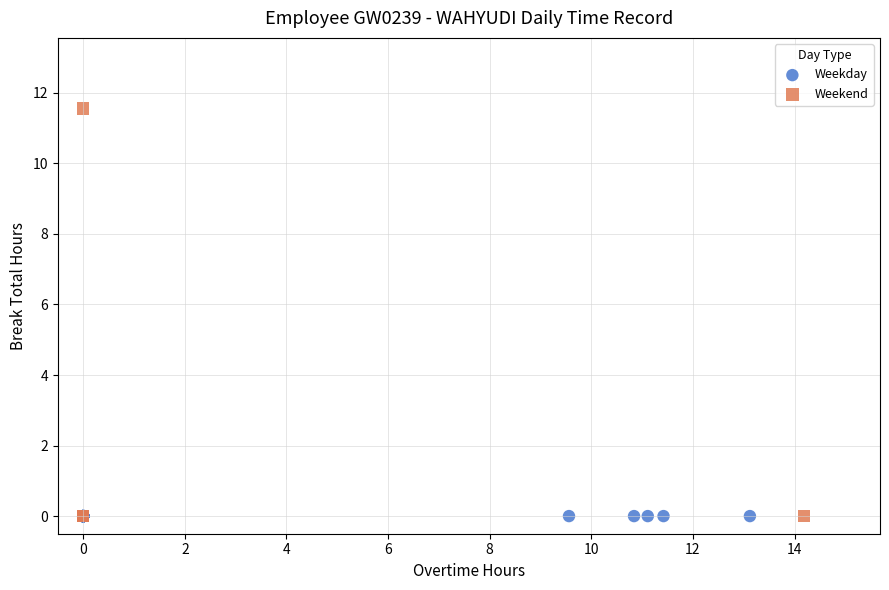

Which series reaches the maximum Y coordinate?

Weekend